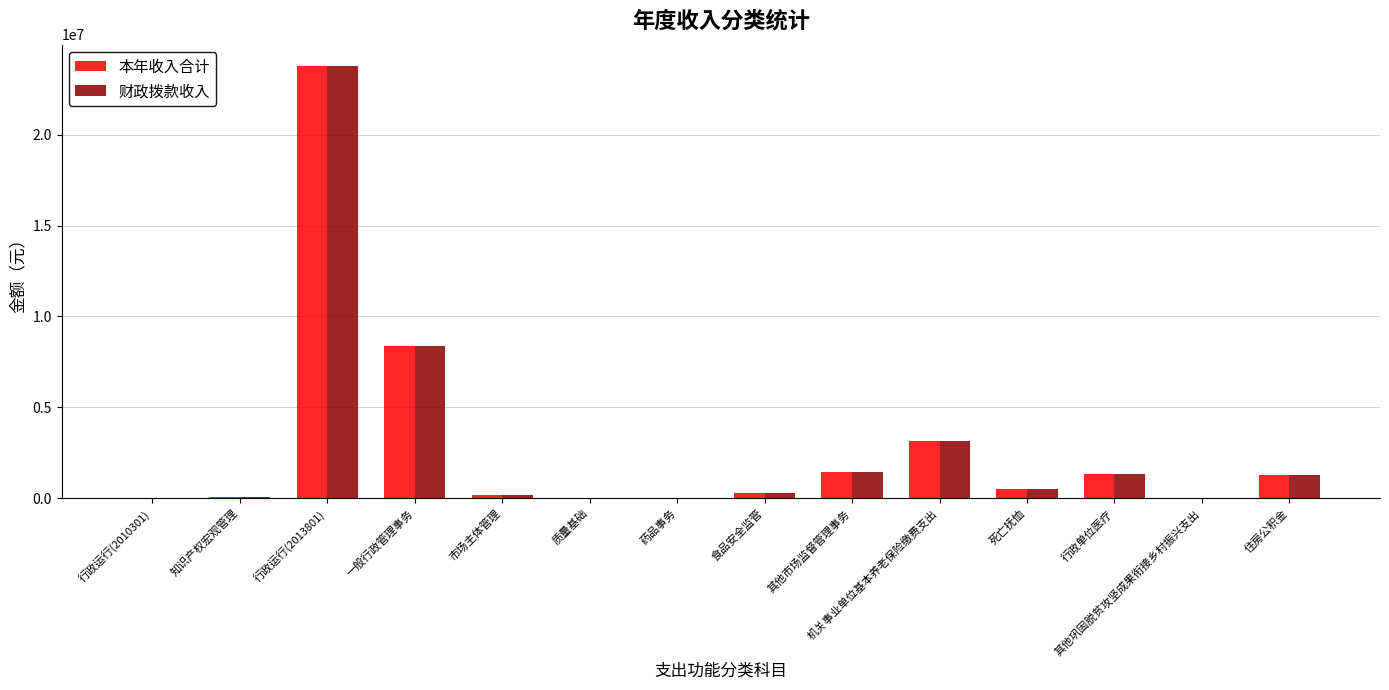

Read the 本年收入合计 value at 一般行政管理事务.

8363218.6